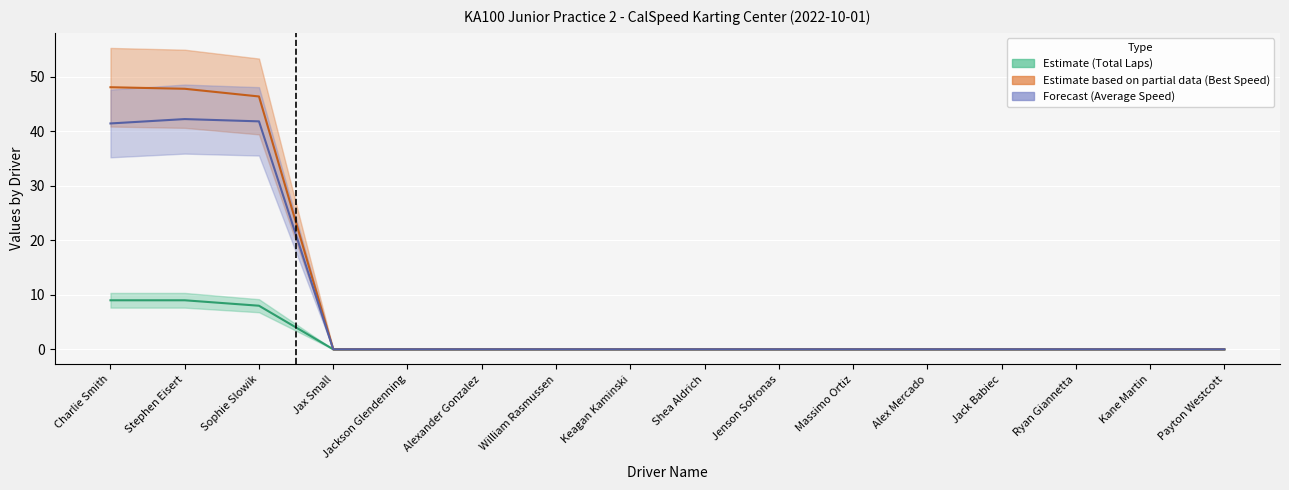

Which series has the largest total across all categories?

Total Time